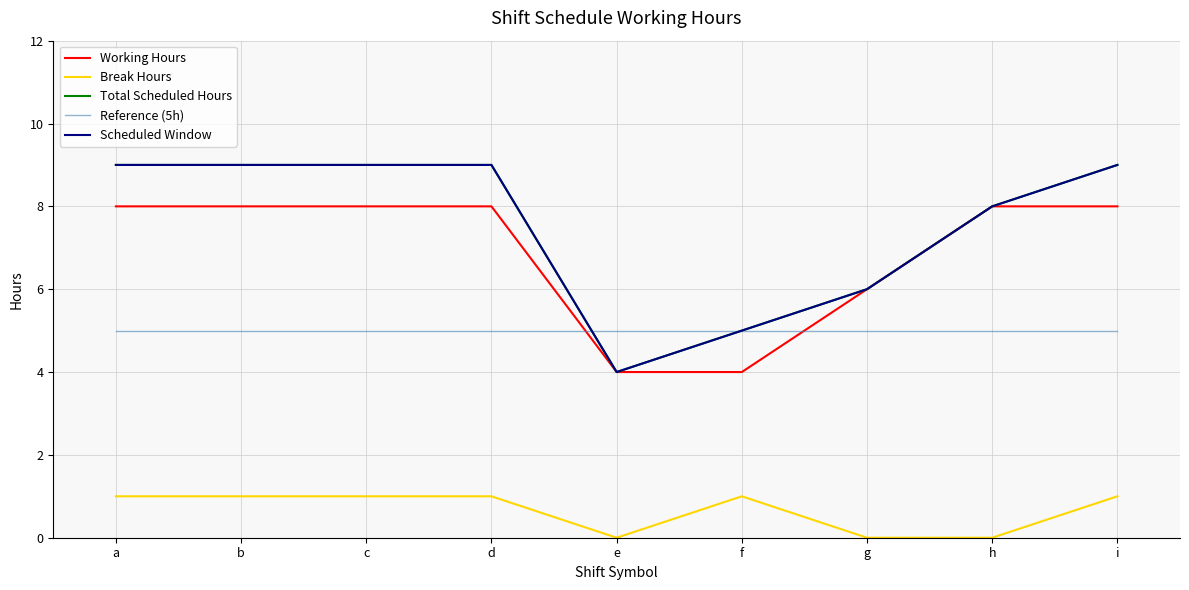

What is the average value of the Reference (5h) series?

5.0